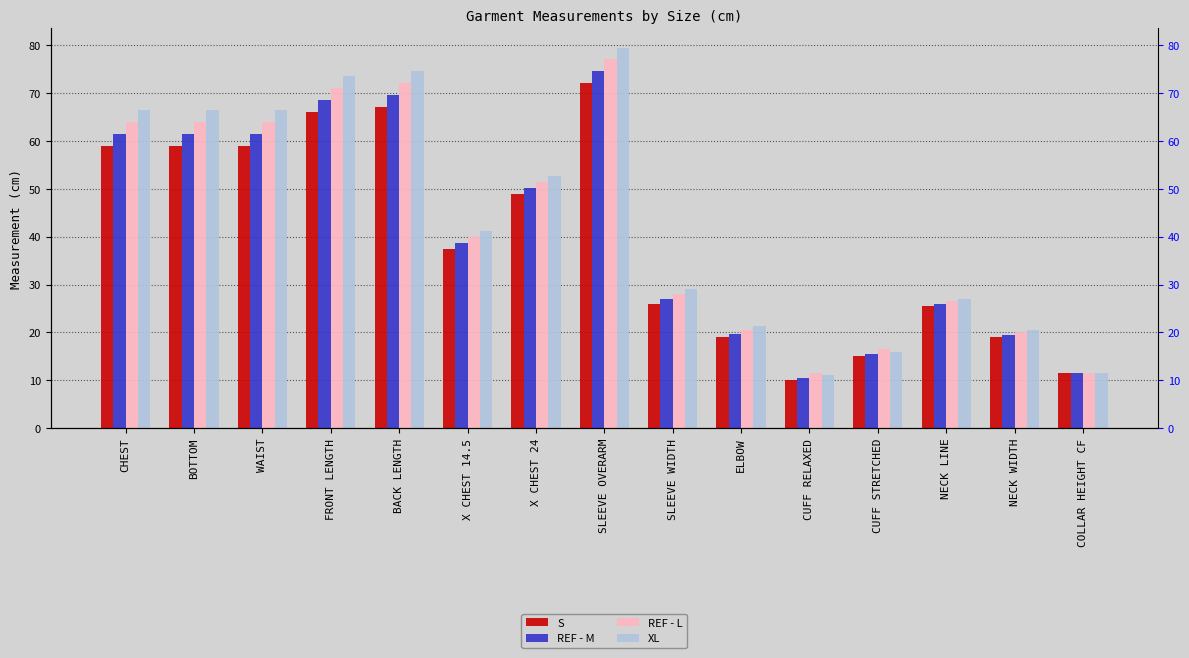

What is the smallest value displayed?

10.0